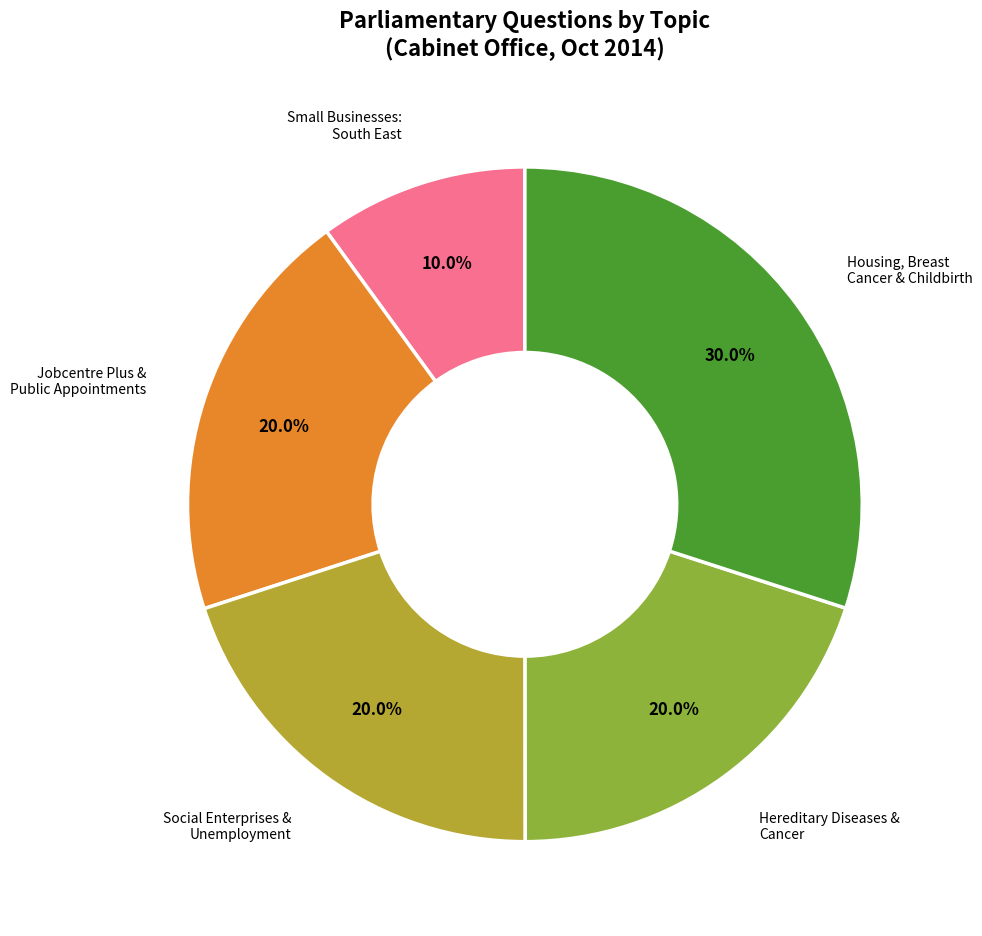

Is there a majority slice in this chart?

No